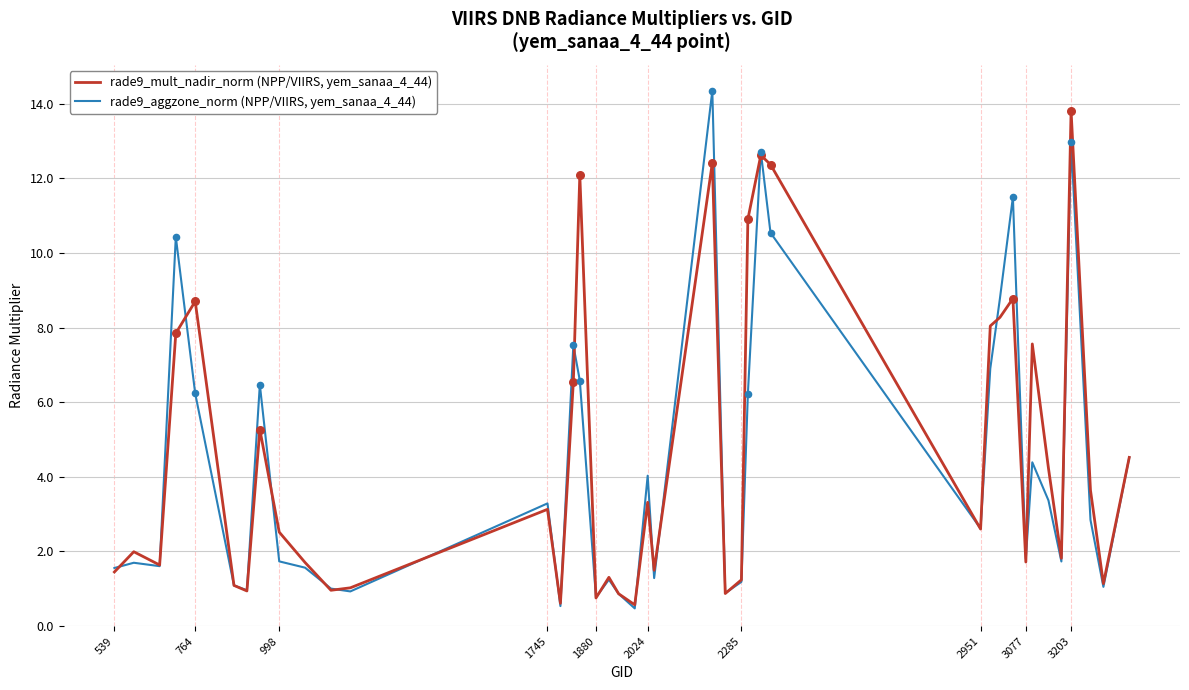

What is the lowest value of the rade9_aggzone_norm (NPP/VIIRS, yem_sanaa_4_44) series?

0.5